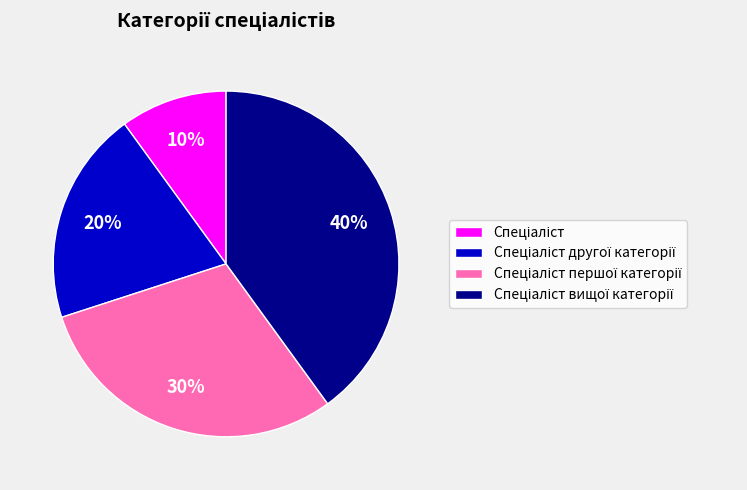

Is there a majority slice in this chart?

No